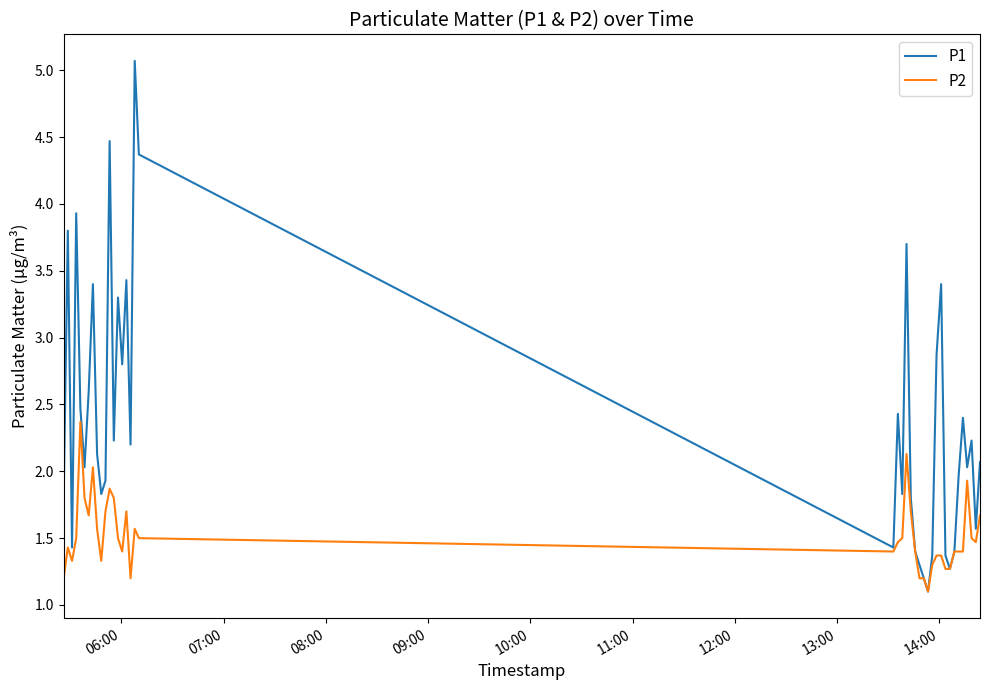

Rank the series by their average value, from lowest to highest.

P2, P1